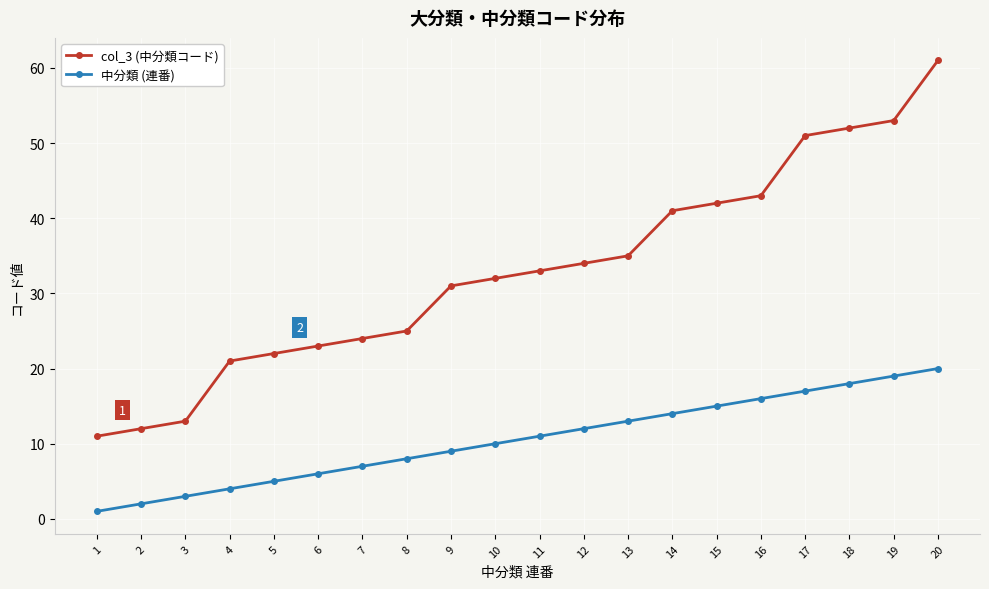

At 3, list the series in order from smallest to largest.

中分類 (連番), col_3 (中分類コード)